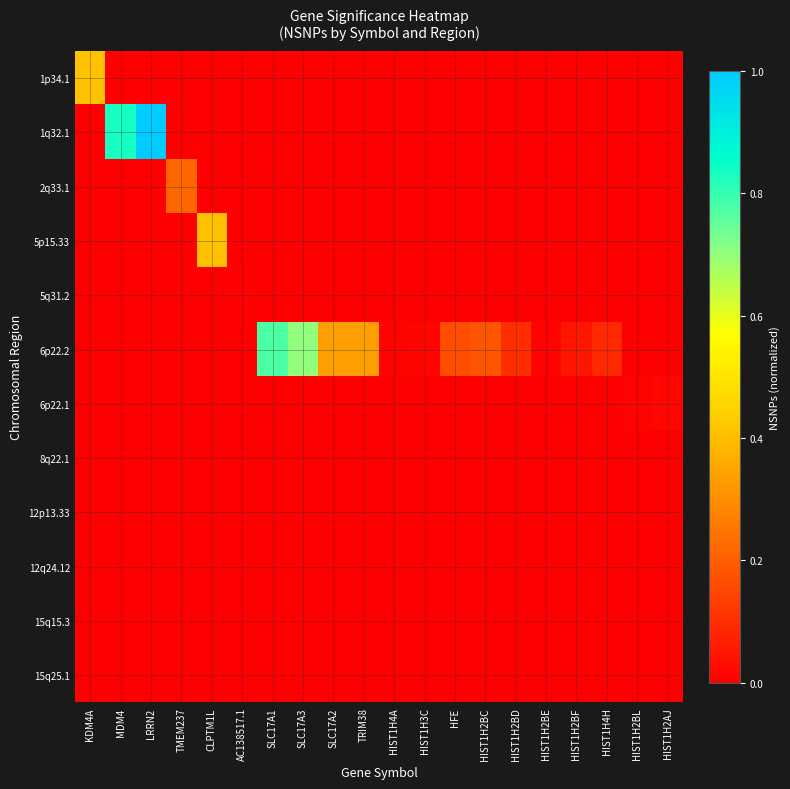

Which has a higher value, HIST1H2BF or HIST1H4A?

HIST1H2BF